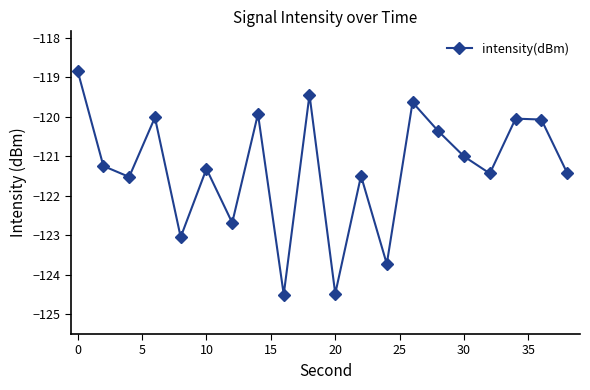

What is the greatest value displayed?

-118.8